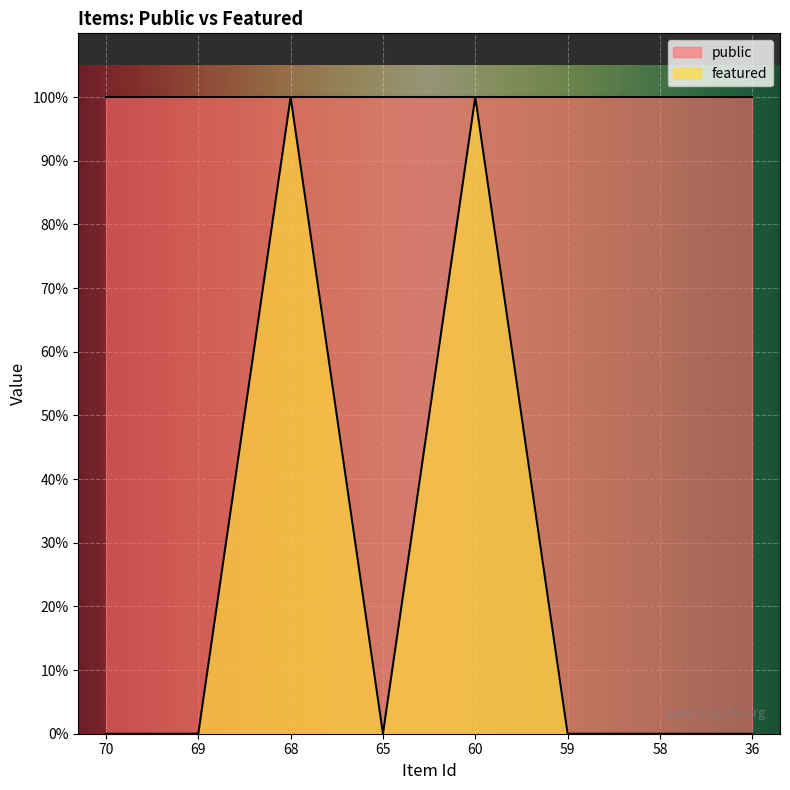

Reading right to left, extract all data points from this chart.

0	0	0	1	0	1	0	0